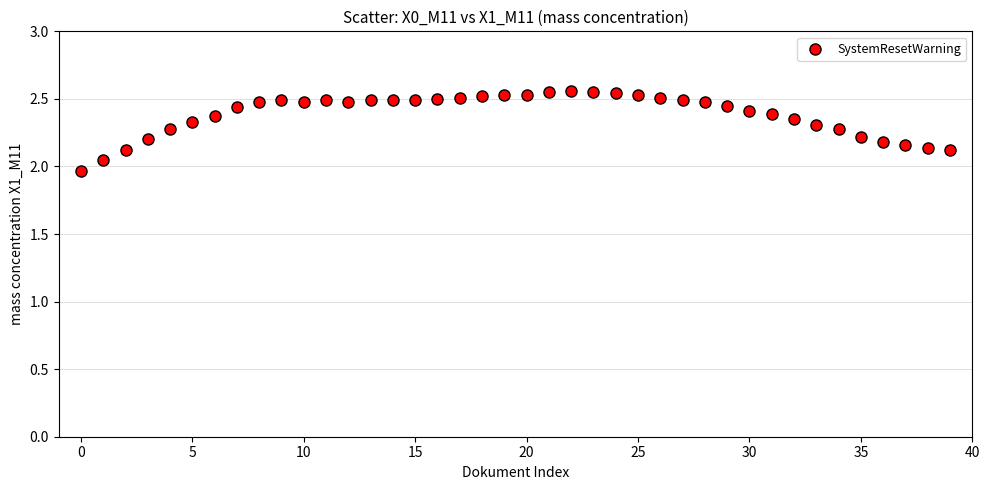

What is the range of Y values (max minus min)?

0.6